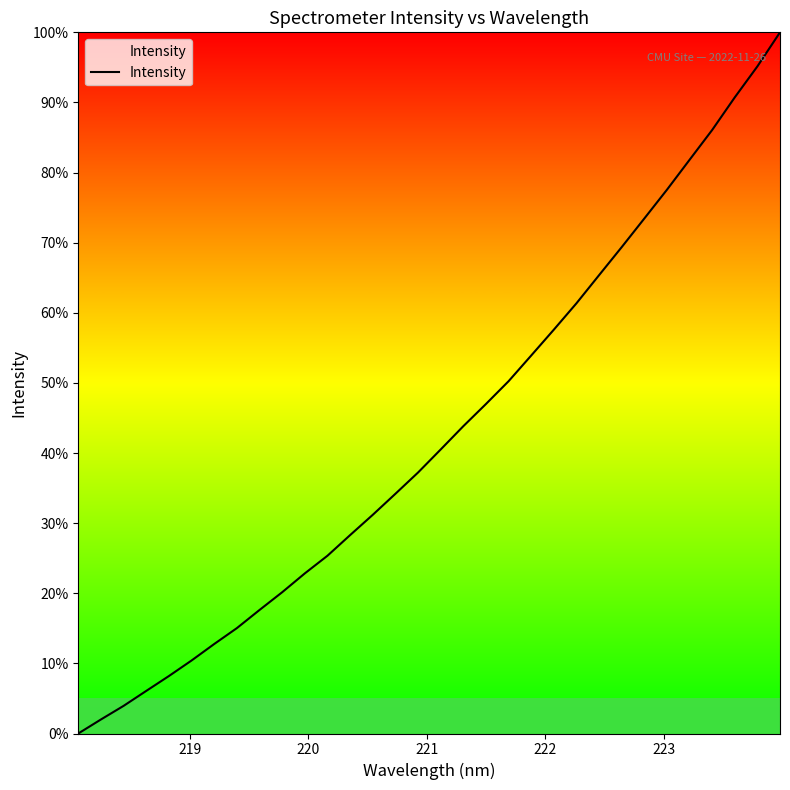

How many positive values are there?

31